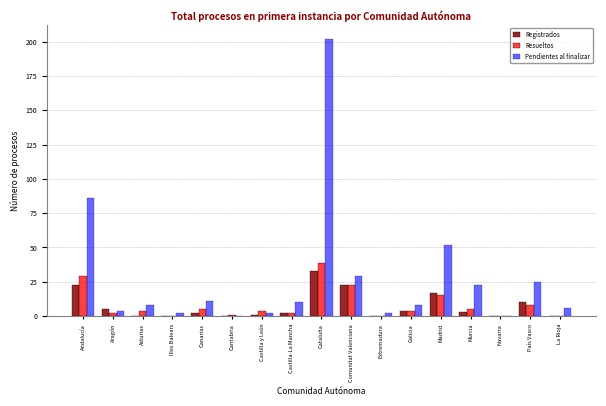

What is the highest value of the Pendientes al finalizar series?

202